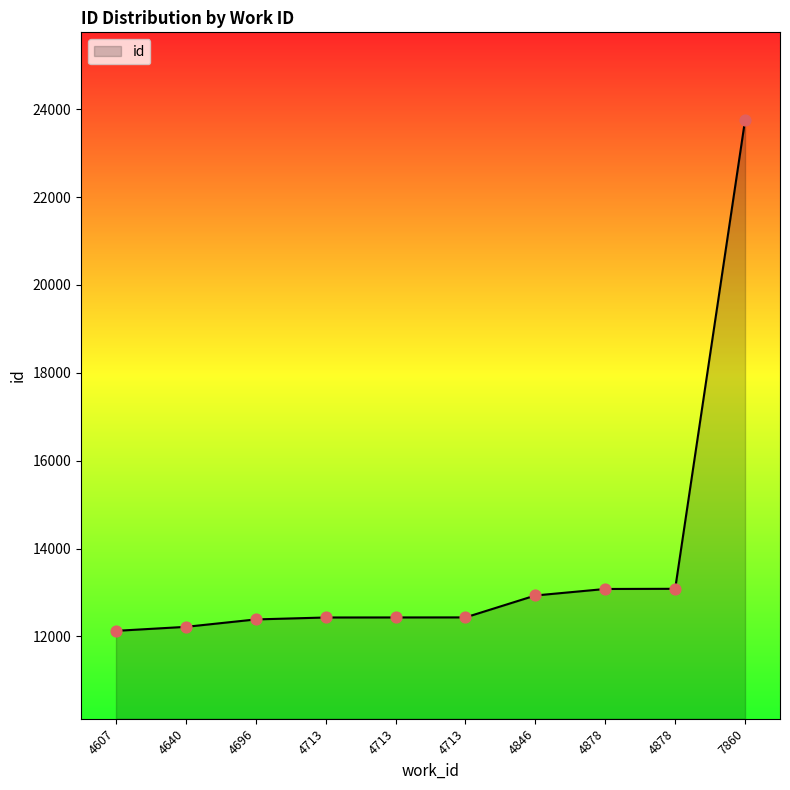

Between 4878 and 7860, which is larger?

7860